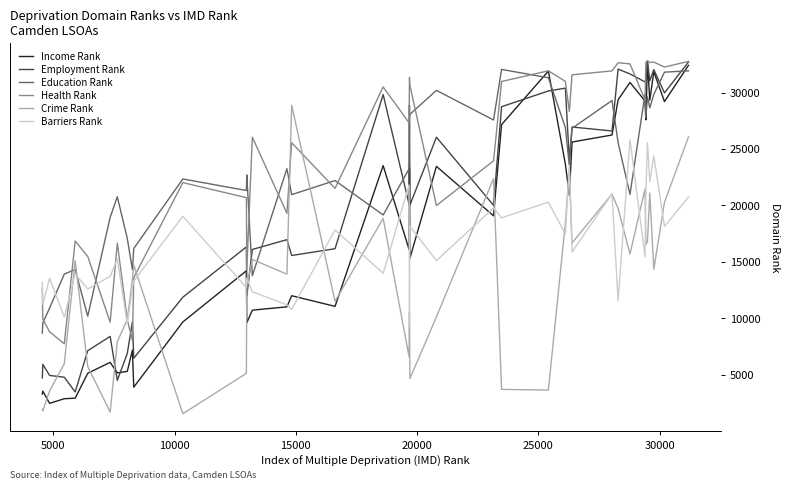

How many intersections are there between Crime Rank and Employment Rank?

10